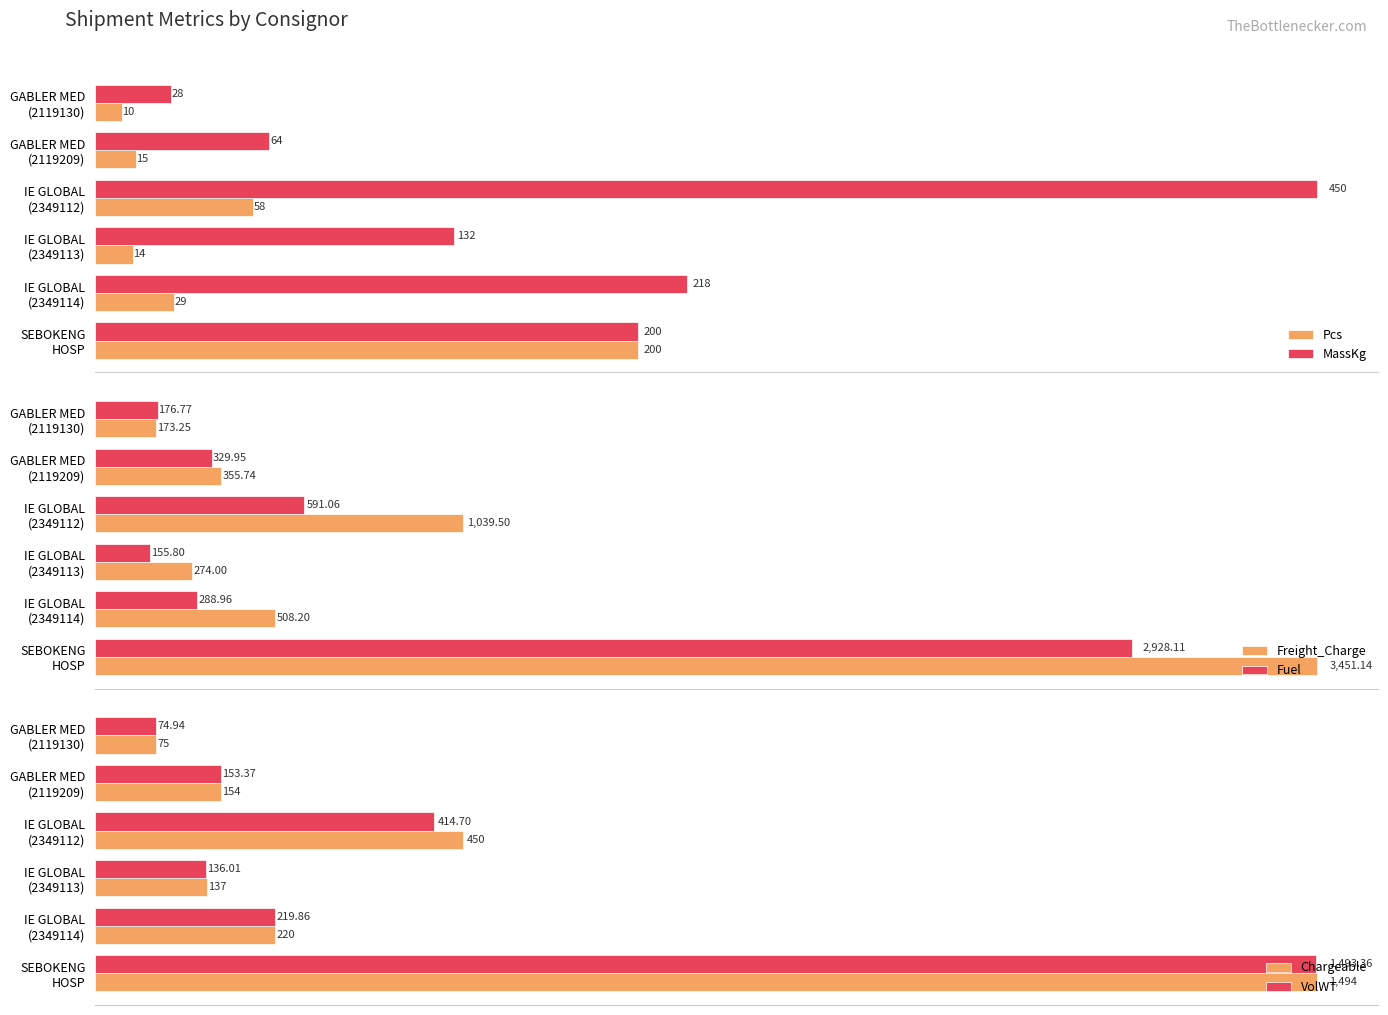

At how many categories does at least one series exceed 2254?

1